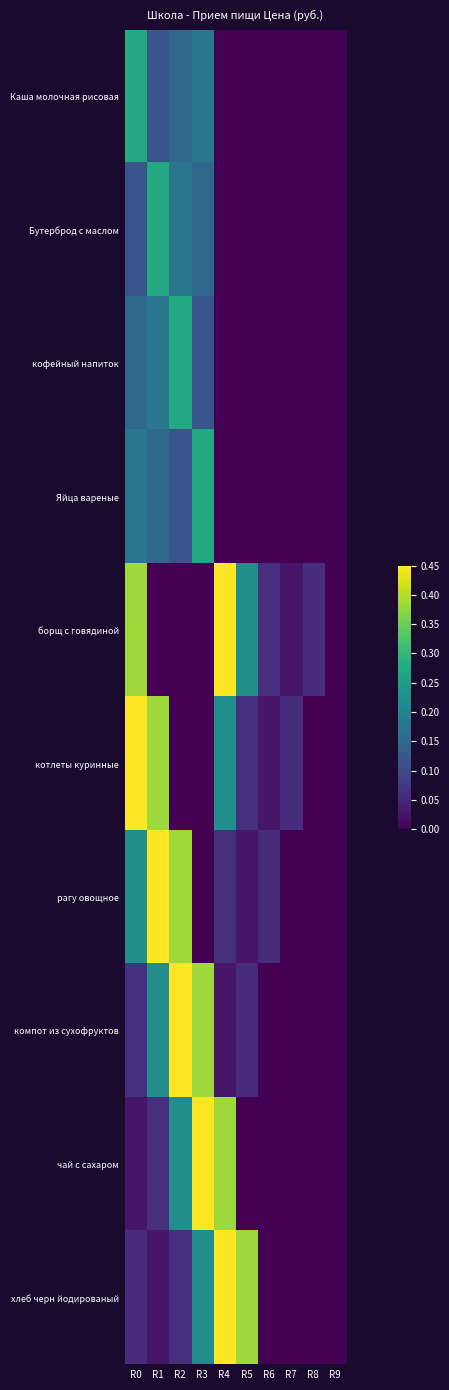

Between R5 and R9, which series saw the biggest shift?

хлеб черн йодированый